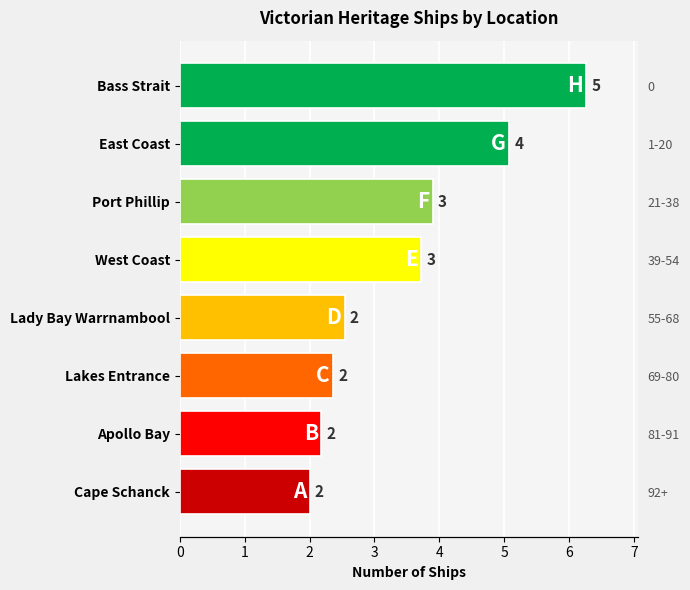

What is the greatest value displayed?

6.3